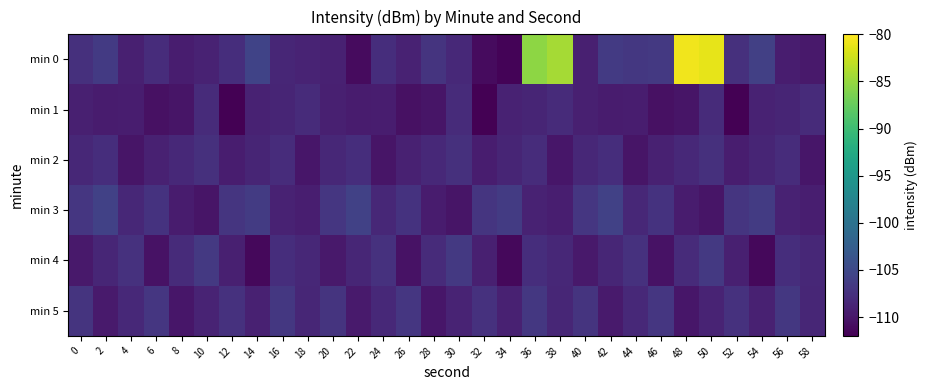

How many distinct data groups are displayed?

6